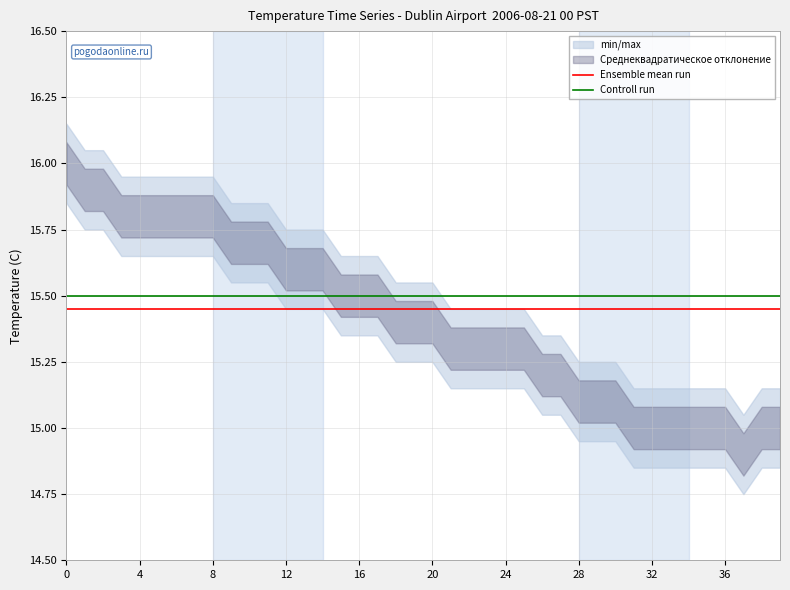

True or false: Controll run and Ensemble mean run intersect in this chart.

False